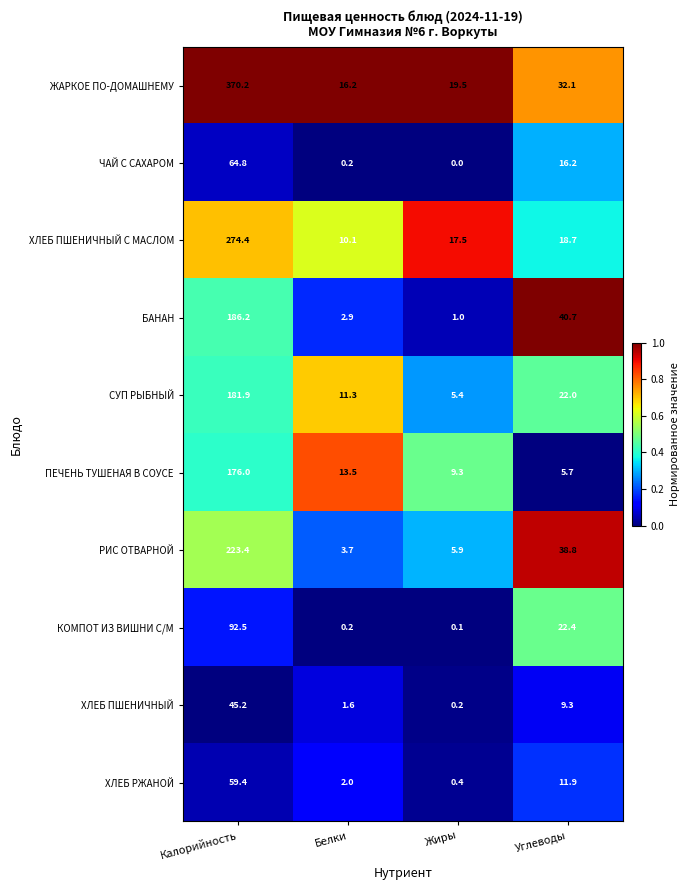

The ЧАЙ С САХАРОМ series shows -33.0 at Жиры. True or false?

False